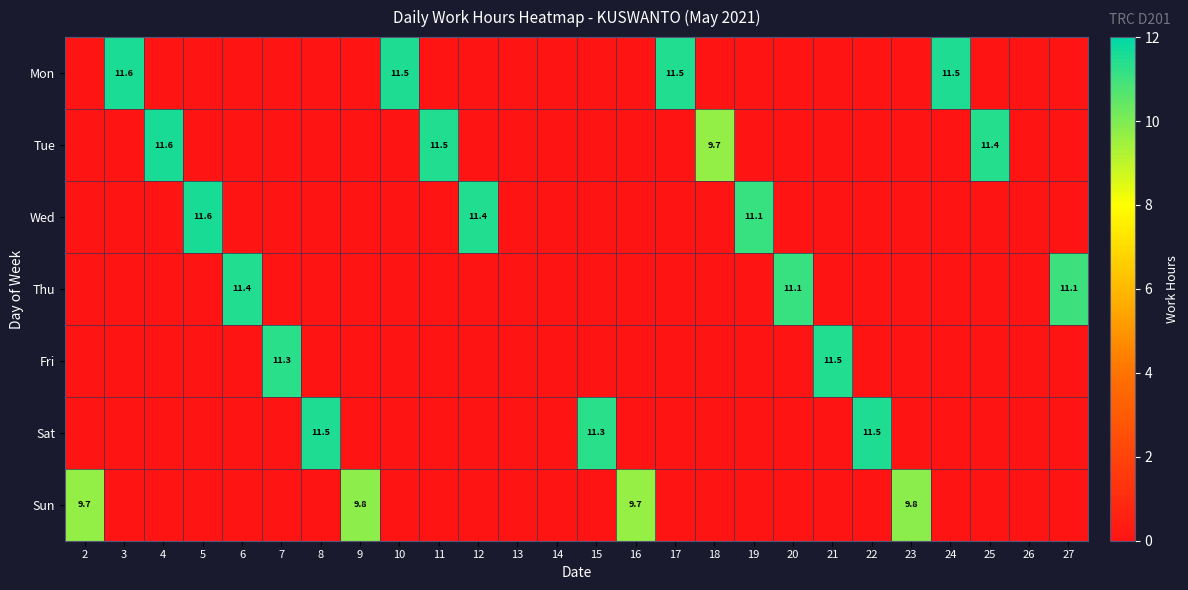

What is the total value across all series at 25?

11.4